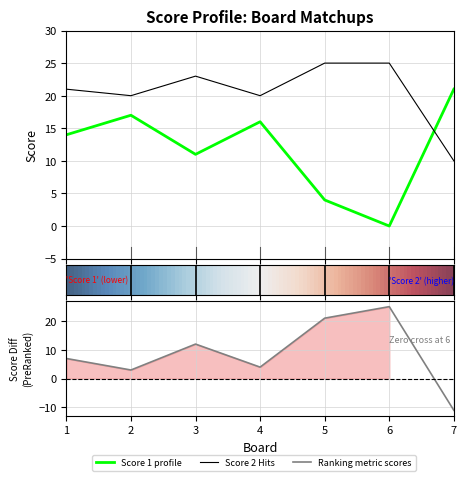

How many interior local peaks does the Score 1 series have?

2